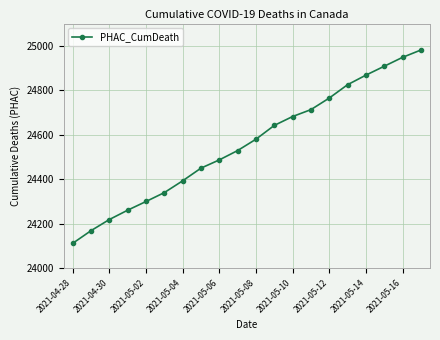

How many lines are shown in the chart?

1